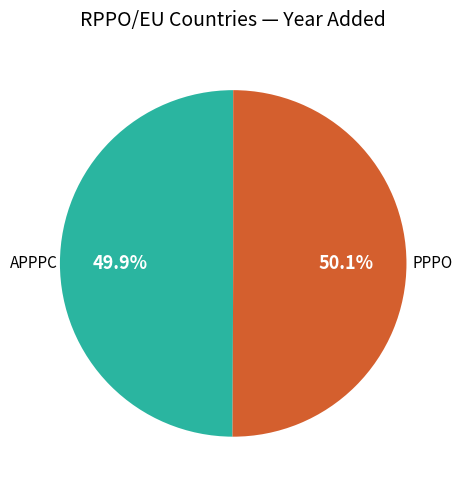

The PPPO slice represents 50% of the pie. True or false?

True